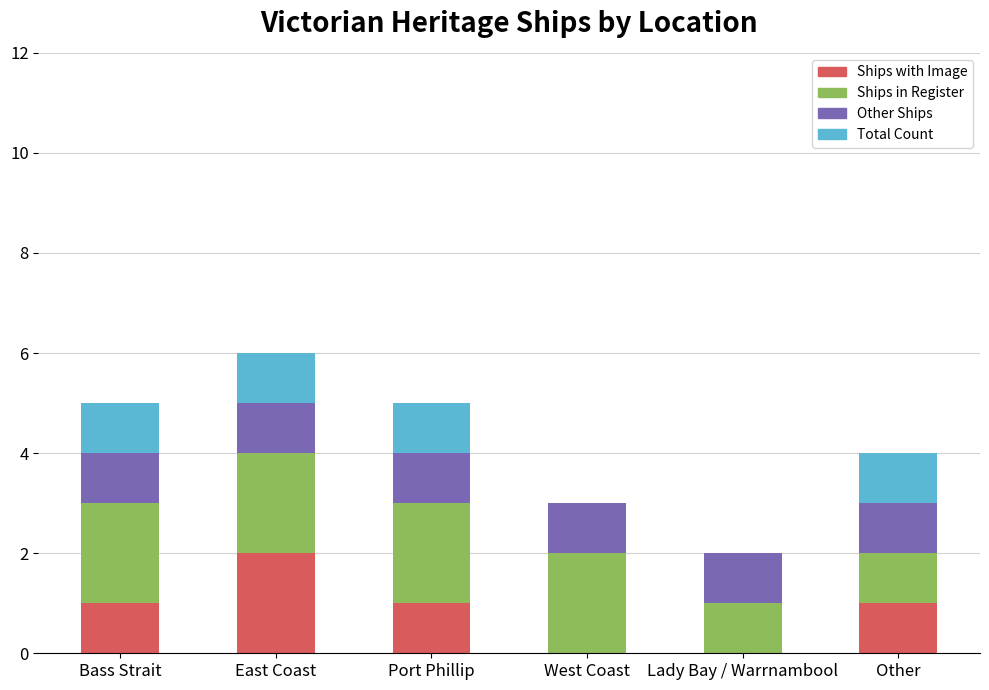

Are the bars grouped side by side (vs. stacked)?

No